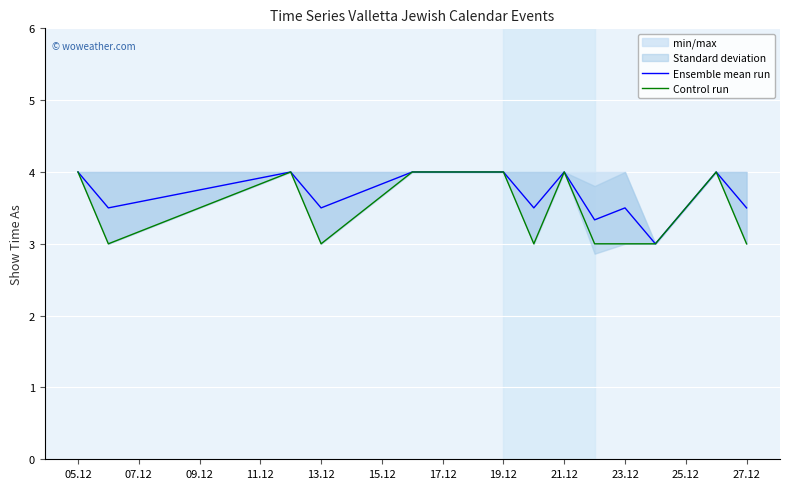

What is the difference between the maximum and minimum values in the Control run series?

1.0